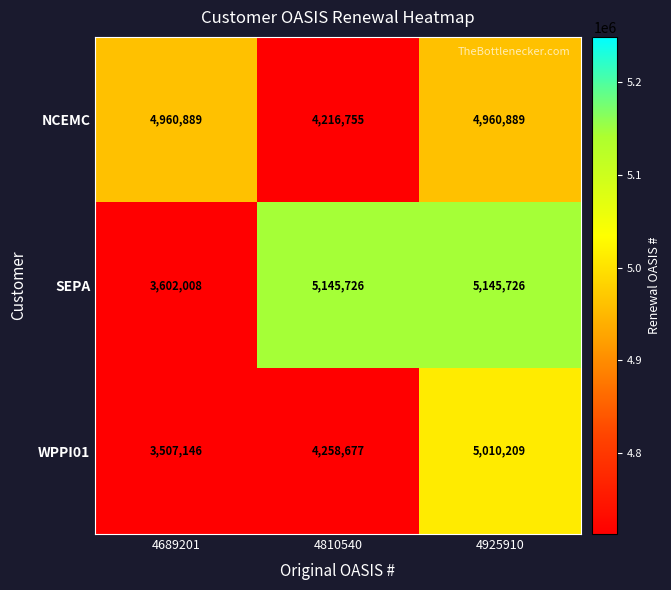

Count the number of data series in this chart.

3